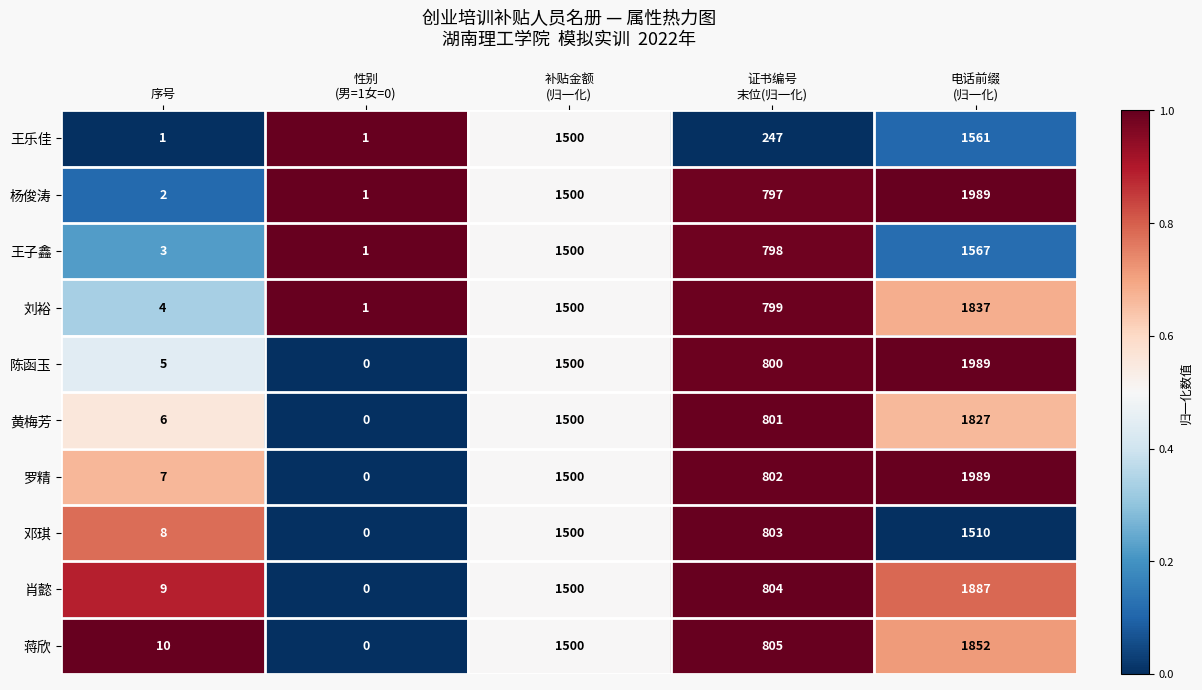

What is the highest value of the 黄梅芳 series?

1827